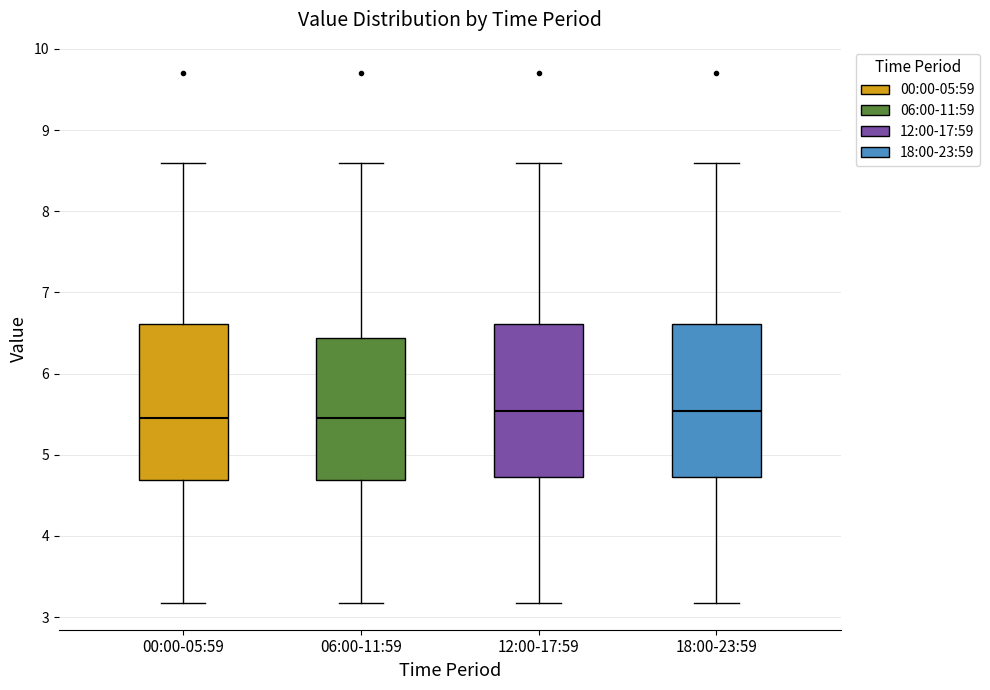

Reading left to right, transcribe this box plot: for each box, give where its median line is, the range the box spans, and where its two whiskers end, as read against the y-axis. The values are not printed on the chart, so give them approximately, as read against the axis.

00:00-05:59: median 5.5, box 4.7 to 6.6, whiskers 3.2 to 8.6
06:00-11:59: median 5.5, box 4.7 to 6.4, whiskers 3.2 to 8.6
12:00-17:59: median 5.5, box 4.7 to 6.6, whiskers 3.2 to 8.6
18:00-23:59: median 5.5, box 4.7 to 6.6, whiskers 3.2 to 8.6